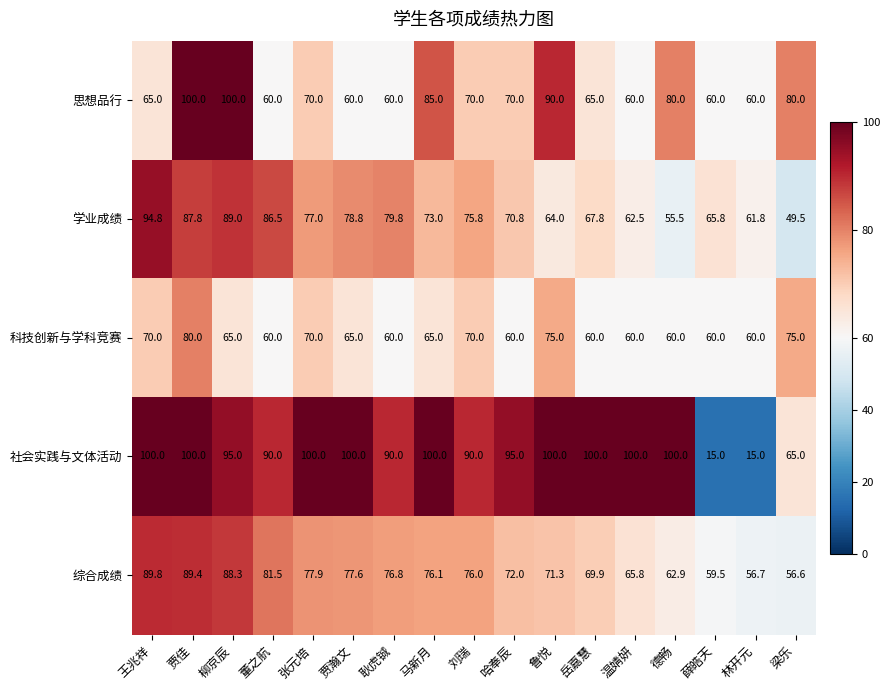

What is the difference between the maximum and minimum values in the 社会实践与文体活动 series?

85.0